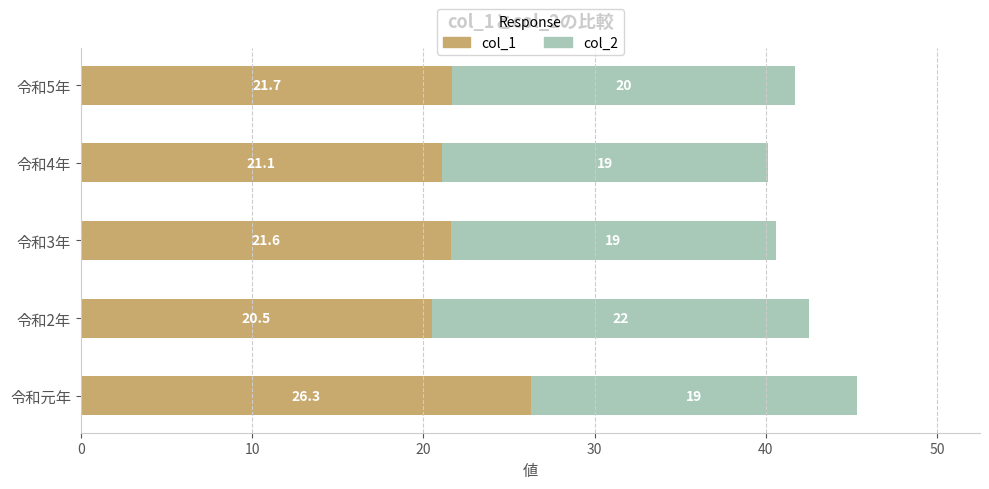

Read the col_1 value at 令和3年.

21.6